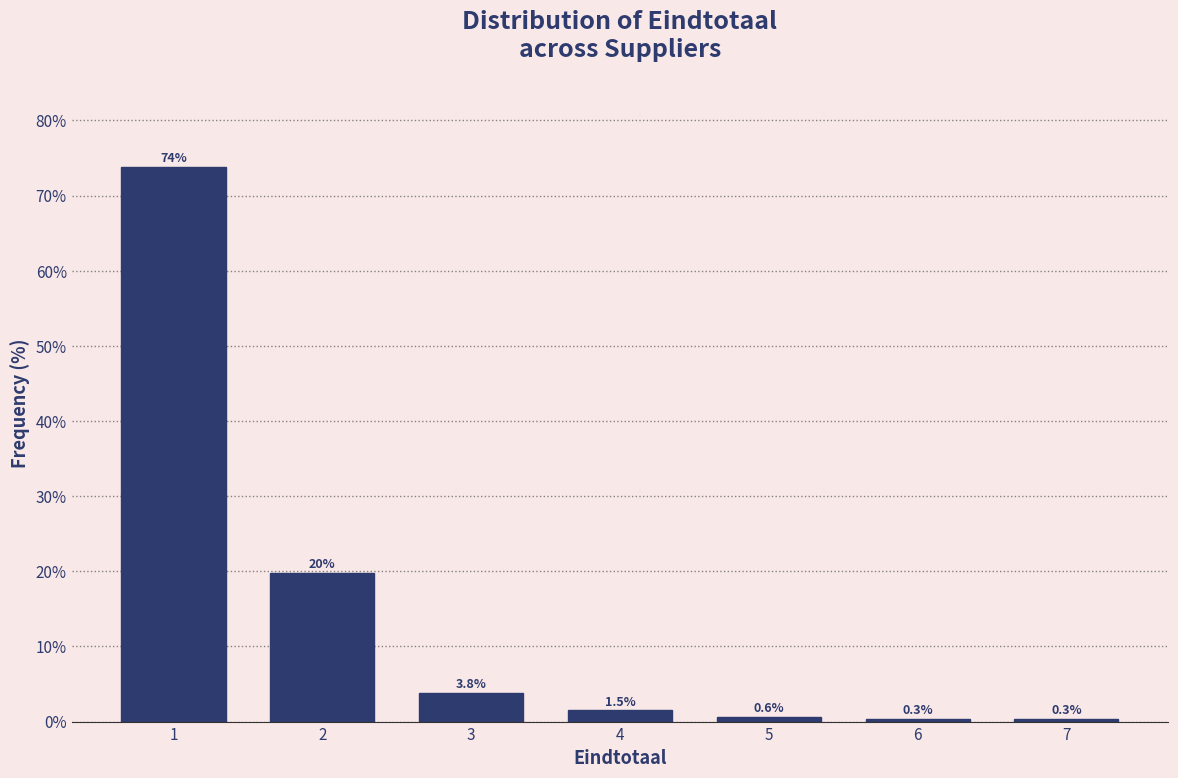

Which range on the x-axis has the tallest bar?

0.5 to 1.5